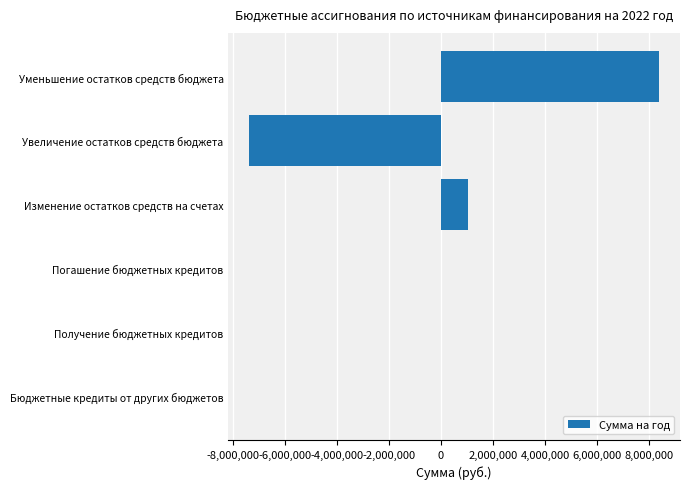

How many data points does each series have?

6